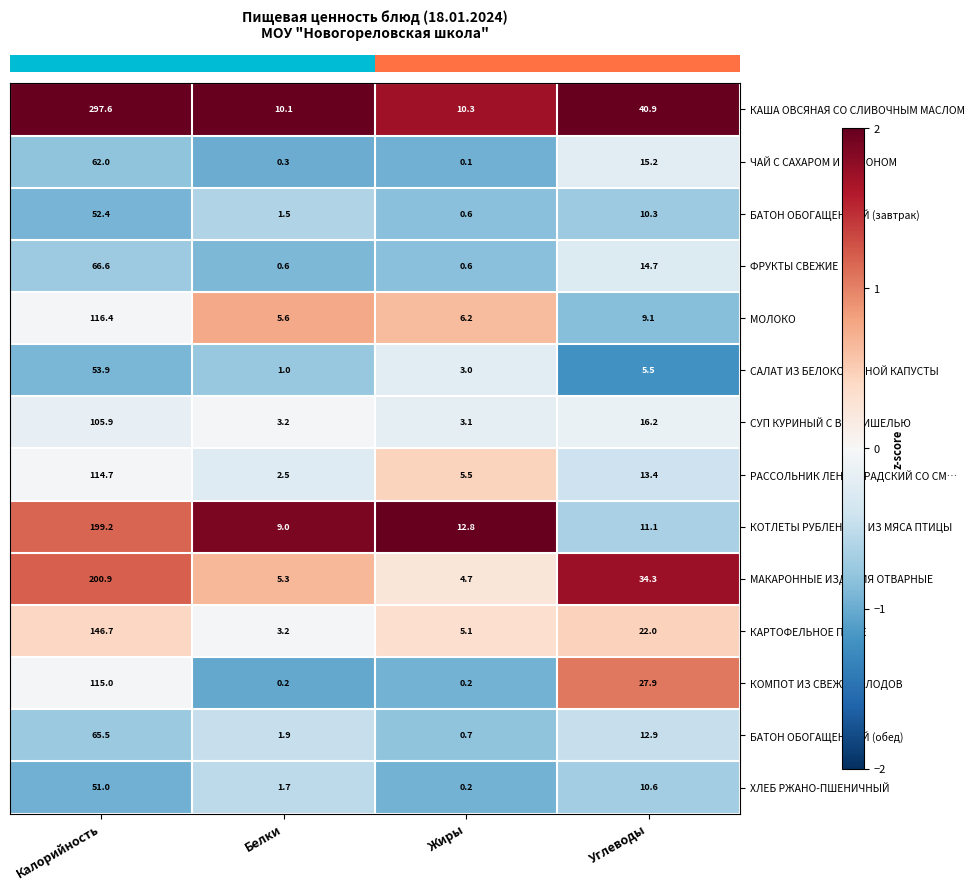

What value does the СУП КУРИНЫЙ С ВЕРМИШЕЛЬЮ series have at Калорийность?

105.9